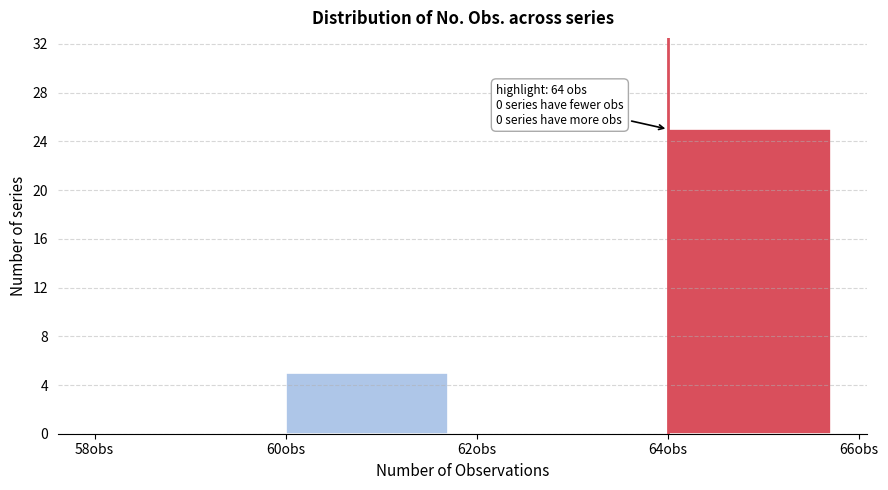

Which range on the x-axis has the tallest bar?

64 to 66